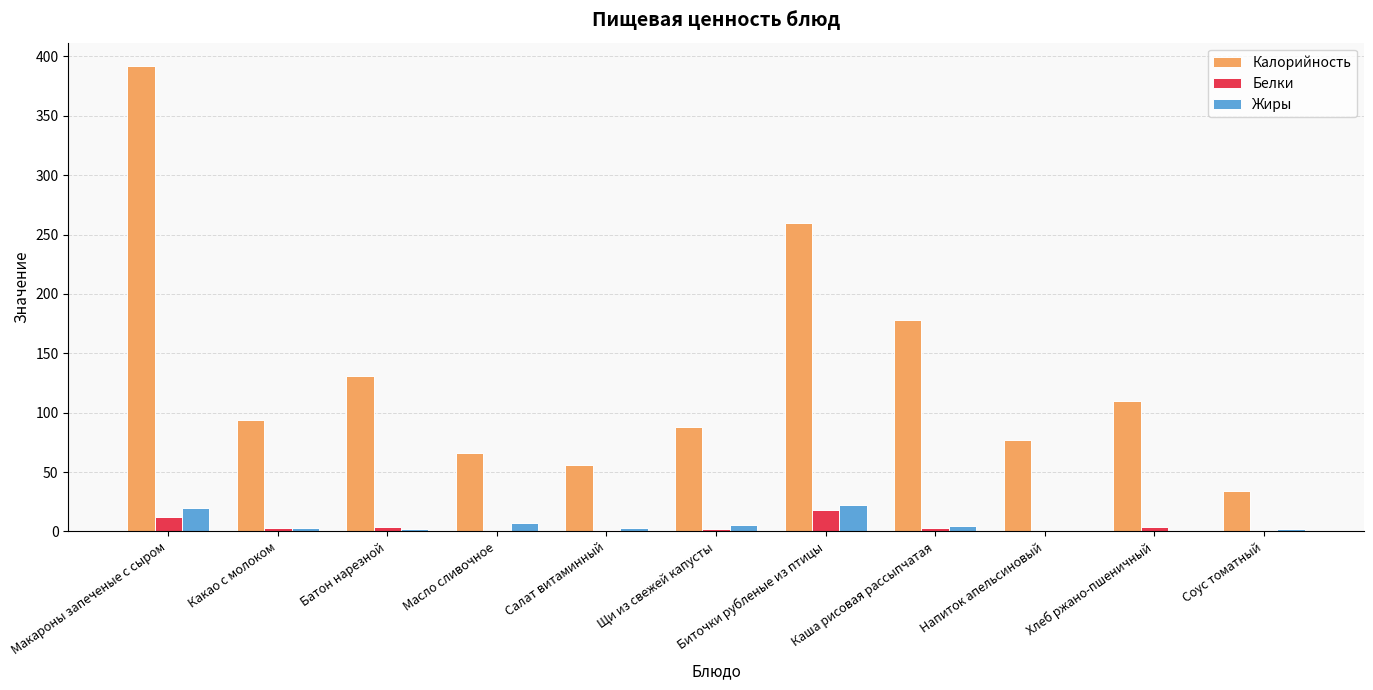

Where is Калорийность nearest to the value 213?

Каша рисовая рассыпчатая